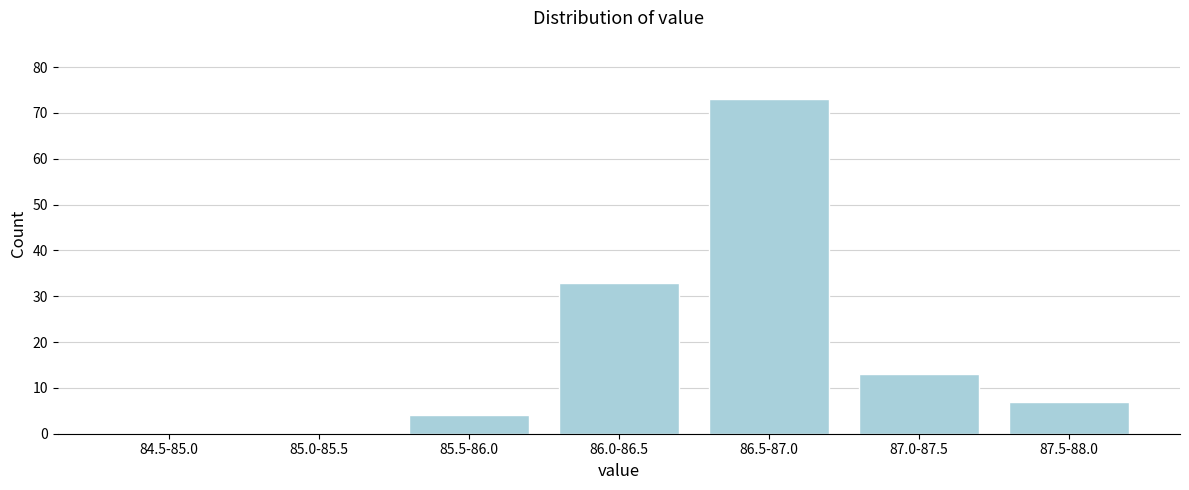

Reading left to right, list all the values displayed in this chart.

84.5-85.0=0	85.0-85.5=0	85.5-86.0=4	86.0-86.5=33	86.5-87.0=73	87.0-87.5=13	87.5-88.0=7